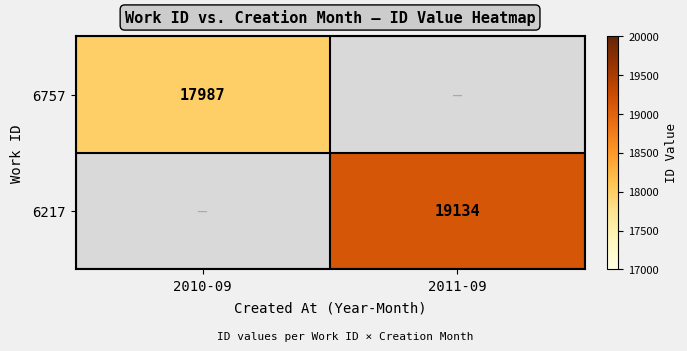

True or false: 6757 has a value of 17987 at 2010-09.

True